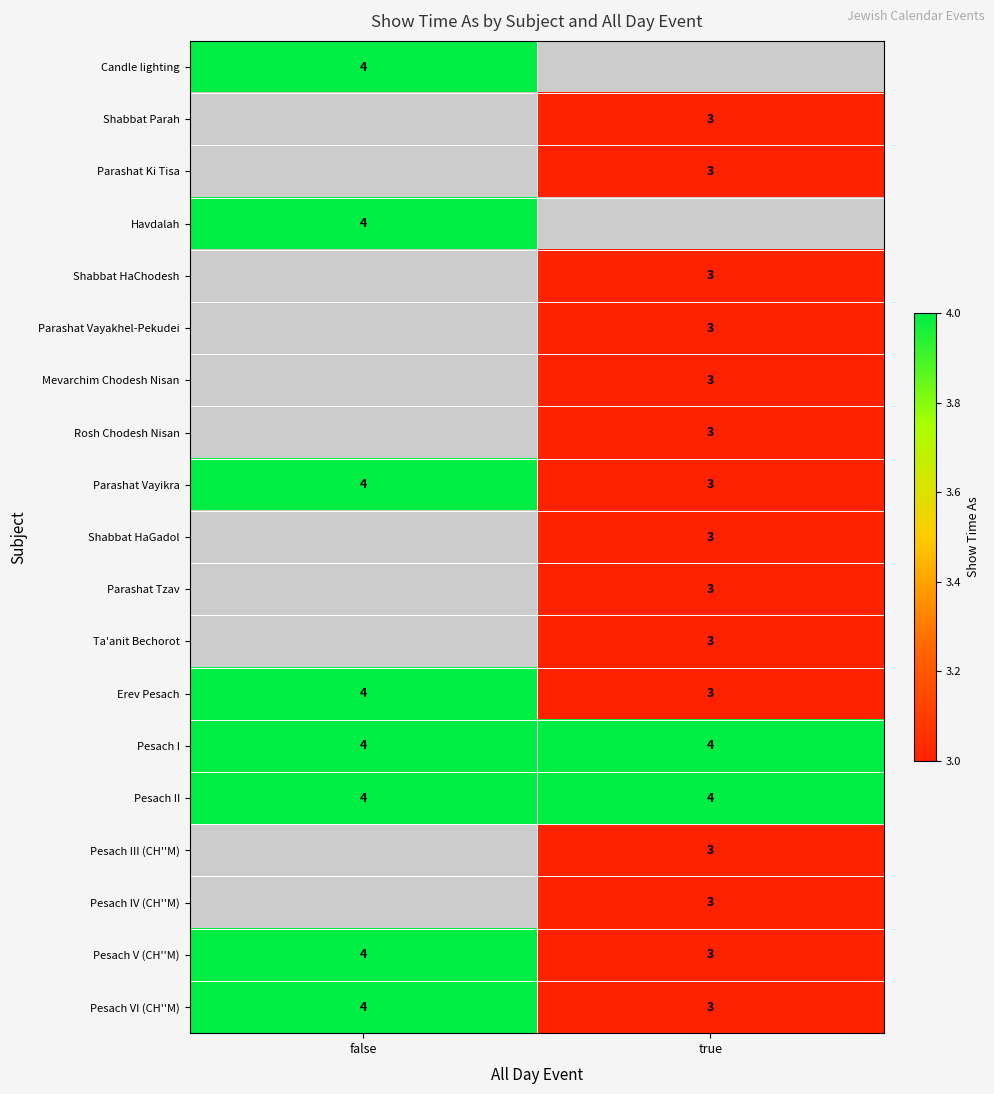

Which label corresponds to the largest value in the chart?

false